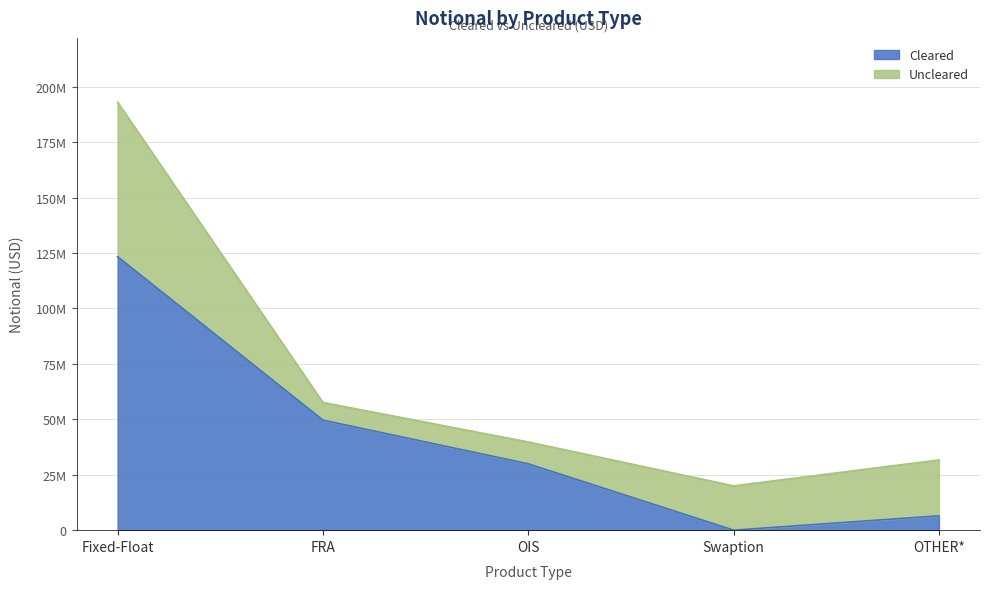

What position from the left is Fixed-Float?

1